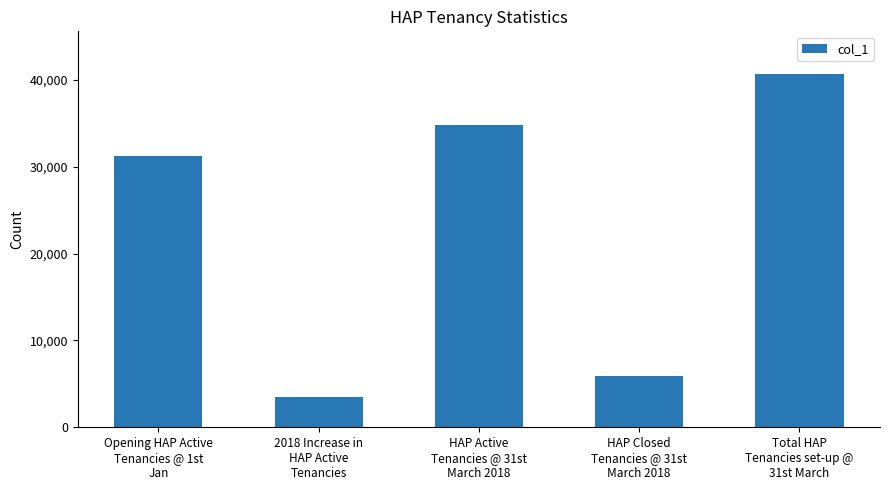

What is the ratio of the value at HAP Closed
Tenancies @ 31st
March 2018 to the value at Total HAP
Tenancies set-up @
31st March?

0.1